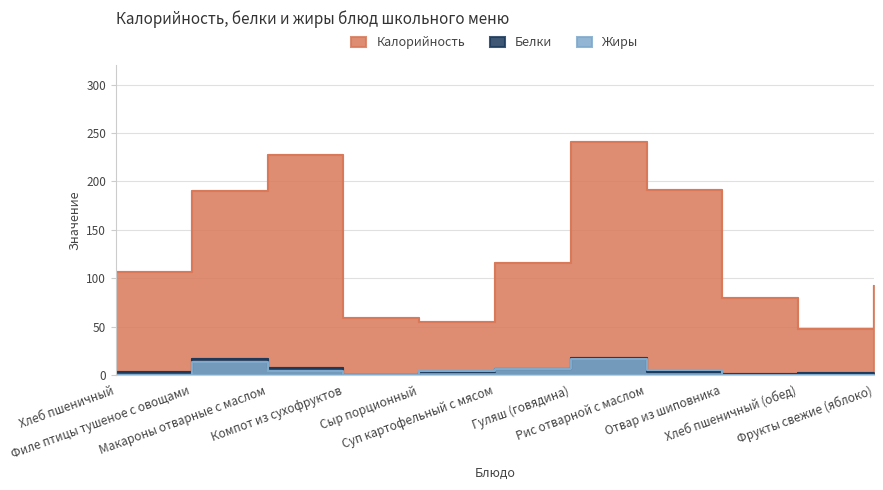

What is the difference between the second highest and second lowest values in the Калорийность series?

172